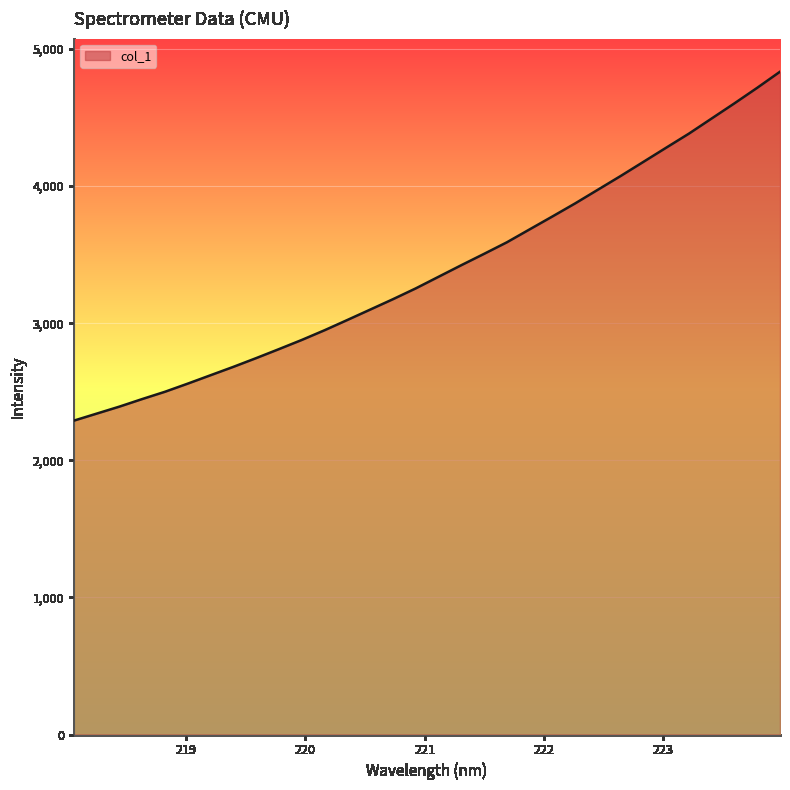

What is the greatest value displayed?

4834.6